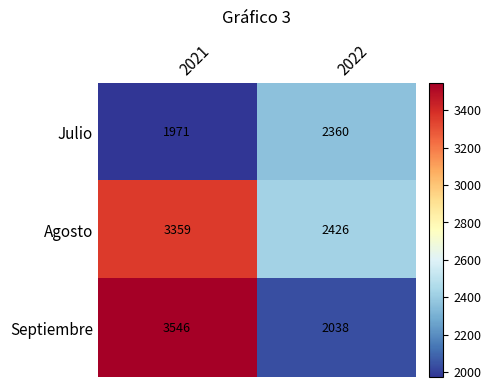

Which category has the lowest value in the Agosto series?

2022